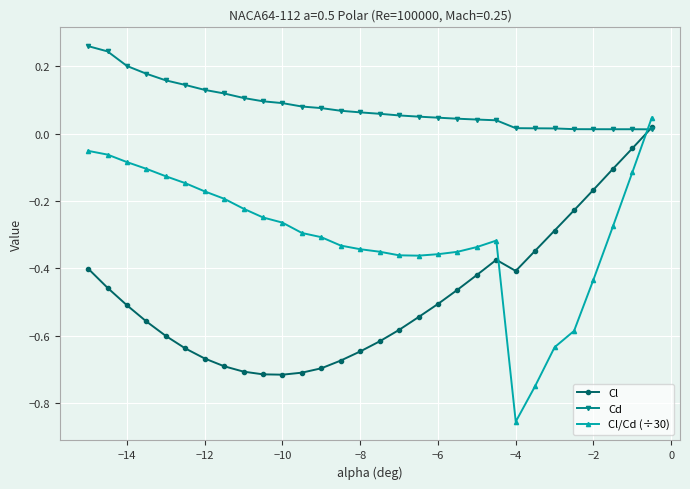

List the series in order of their peak value, lowest first.

Cl, Cl/Cd (÷30), Cd